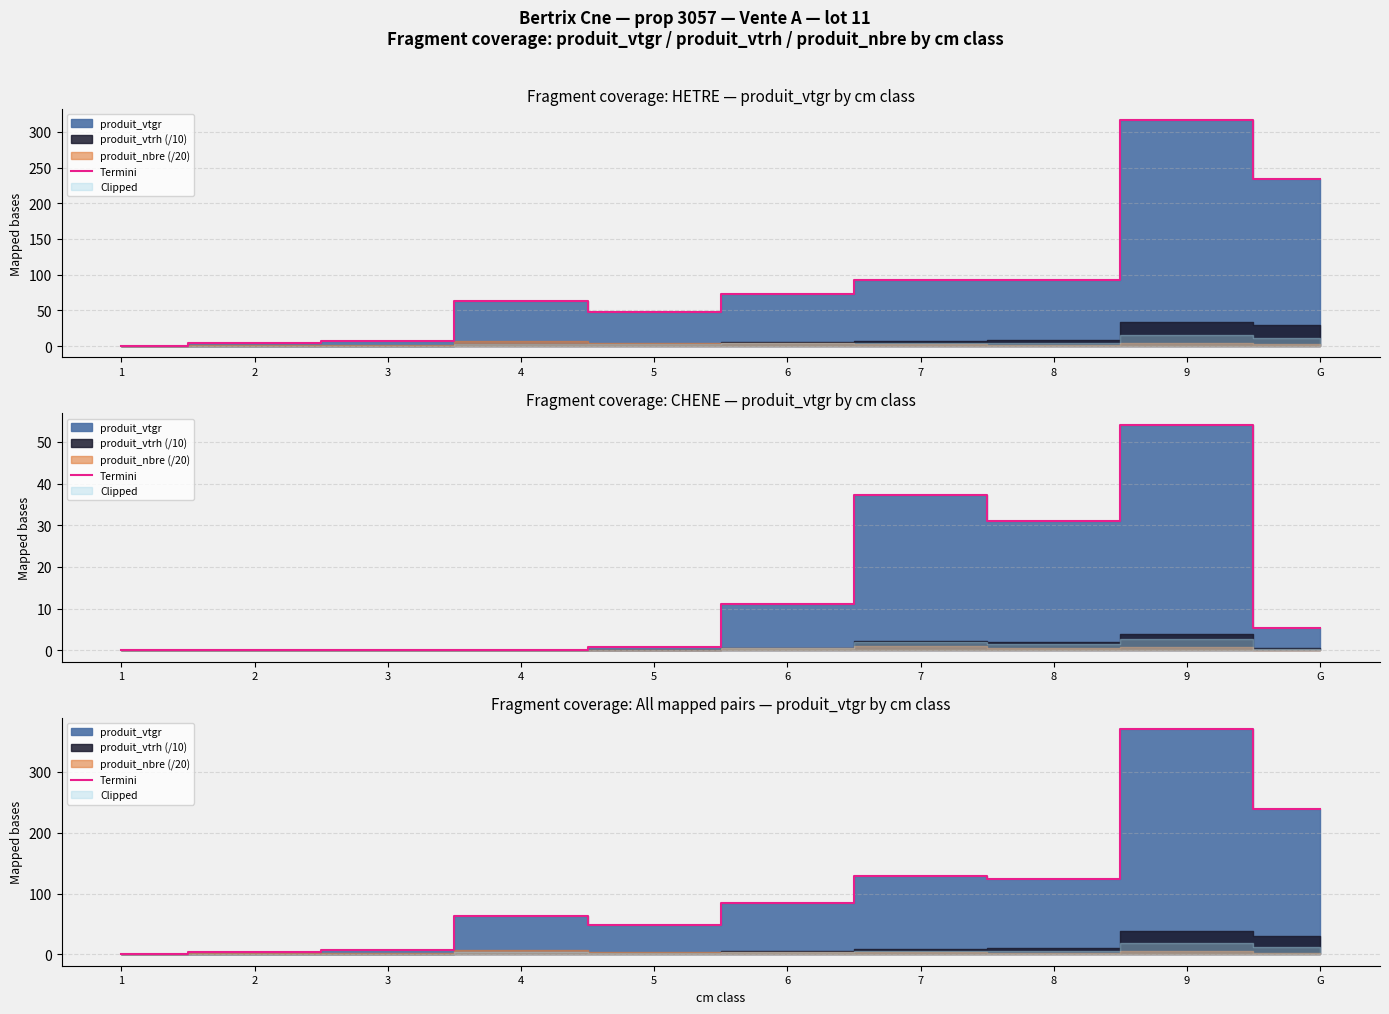

List the labels in order of value, smallest first.

1, 2, 3, 5, 4, 6, 8, 7, G, 9